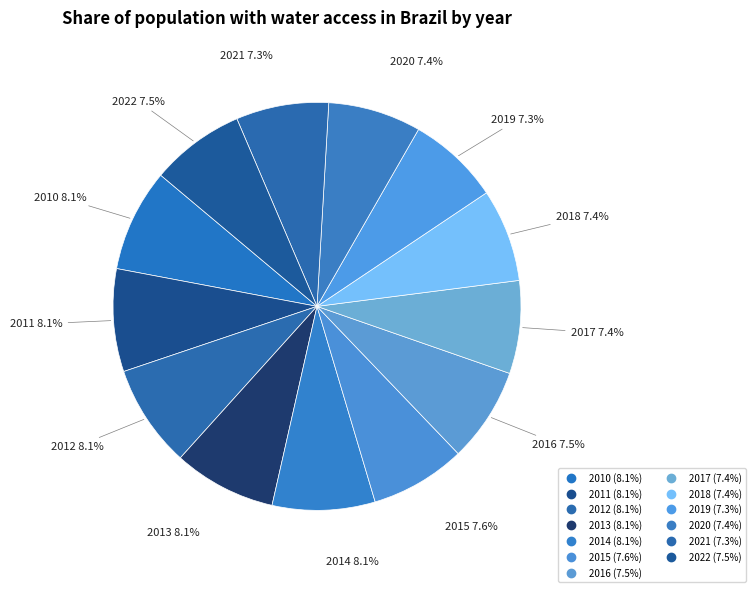

How many segments does this pie chart have?

13